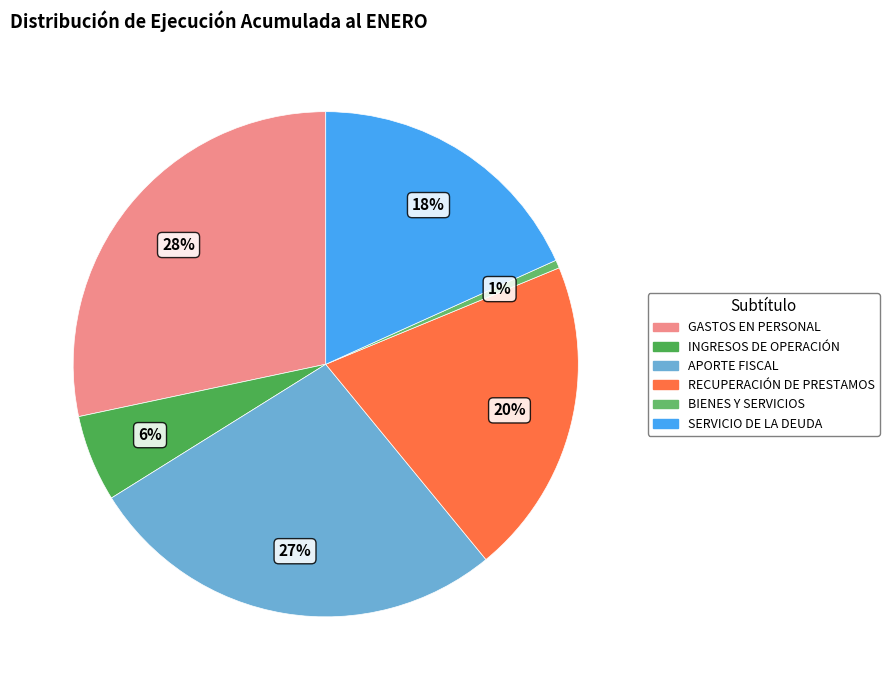

How many slices are in this pie chart?

6